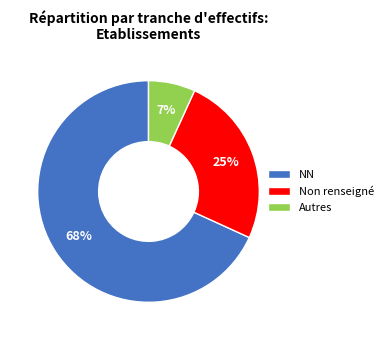

The Autres slice represents 7% of the pie. True or false?

True